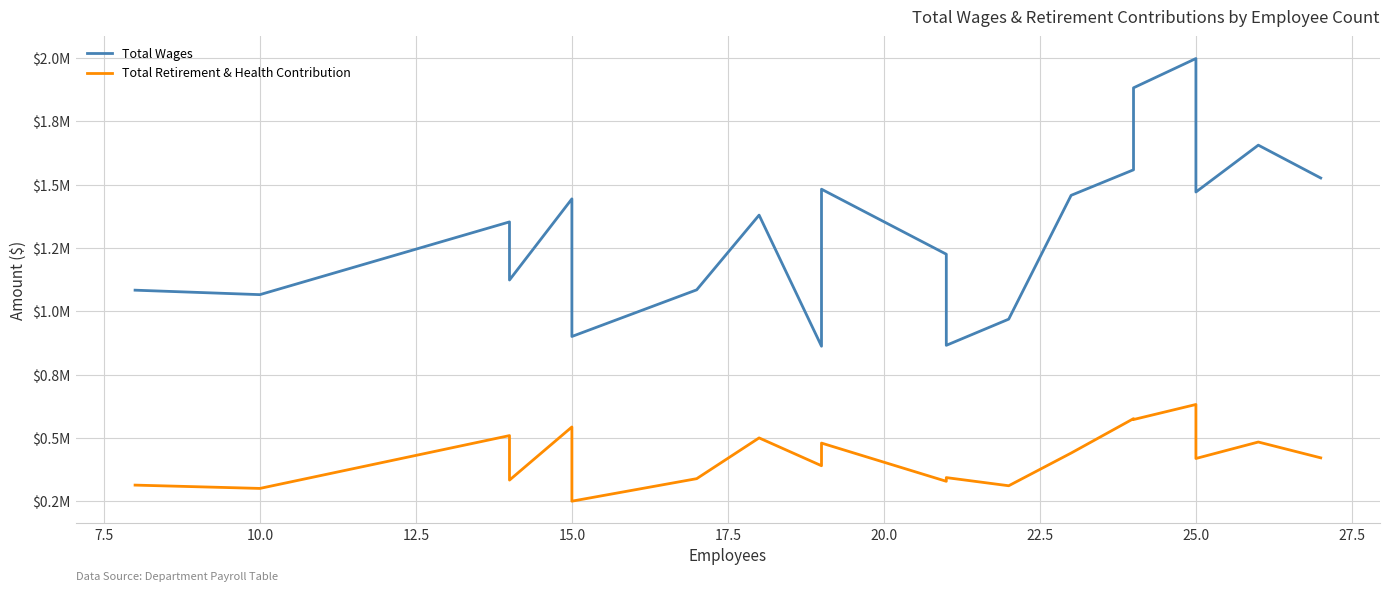

What is the difference between the maximum and minimum values in the Total Retirement & Health Contribution series?

381929